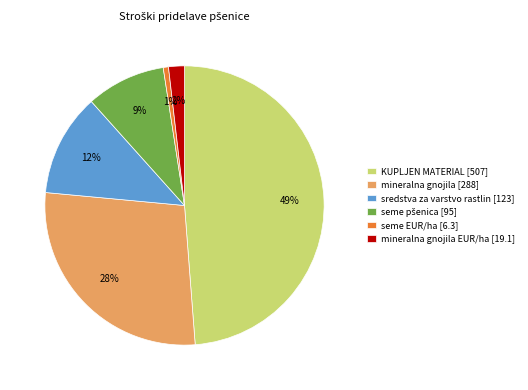

Which has a higher value, seme EUR/ha [6.3] or sredstva za varstvo rastlin [123]?

sredstva za varstvo rastlin [123]